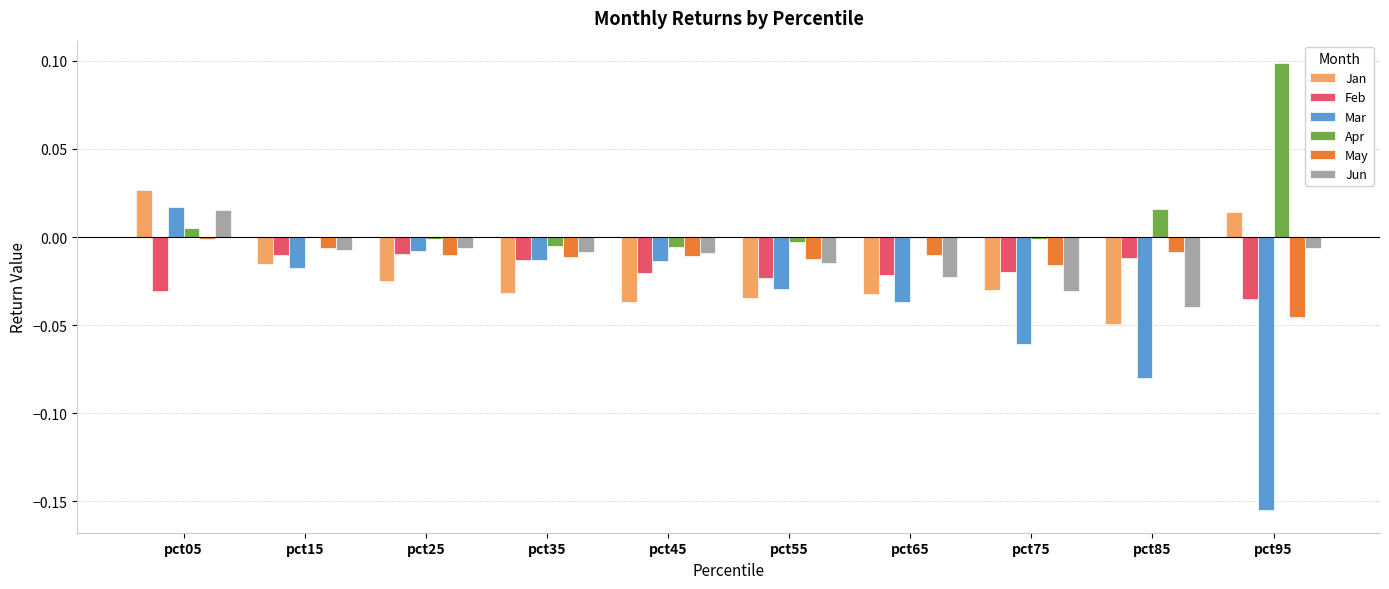

At which category is the sum across all series the highest?

pct05